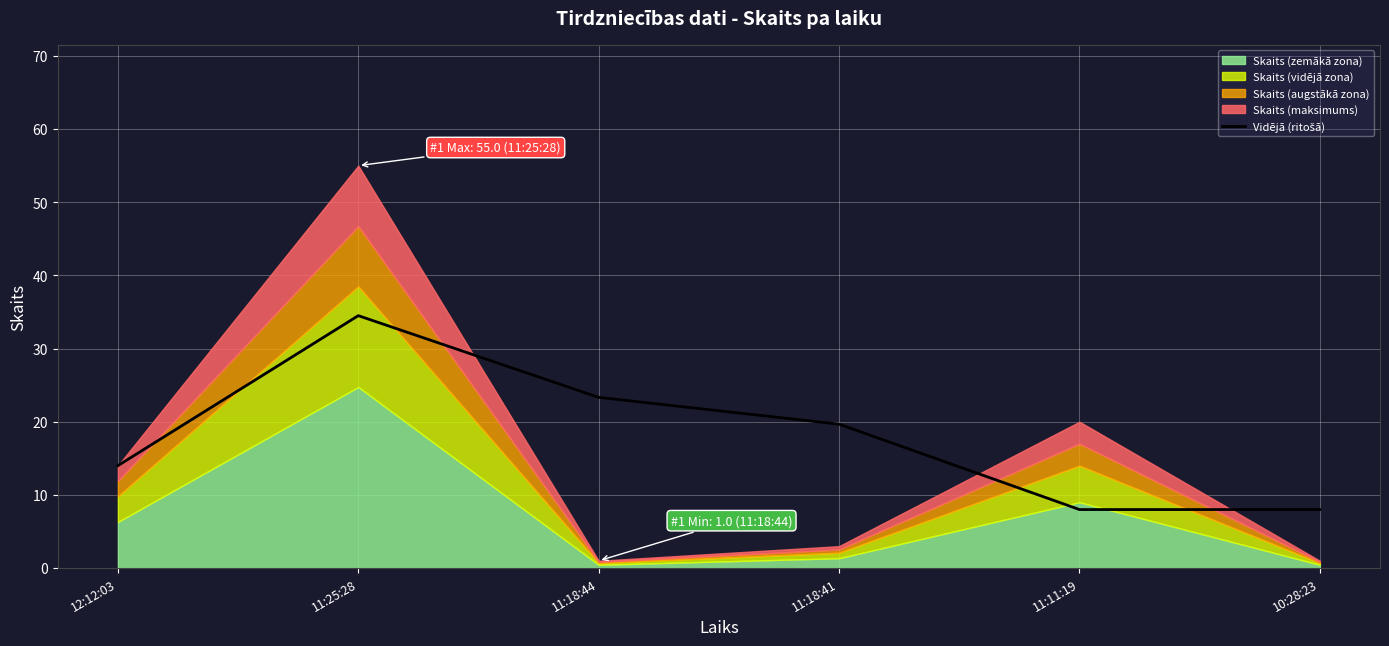

What is the value of the 3rd point from the left?

23.3